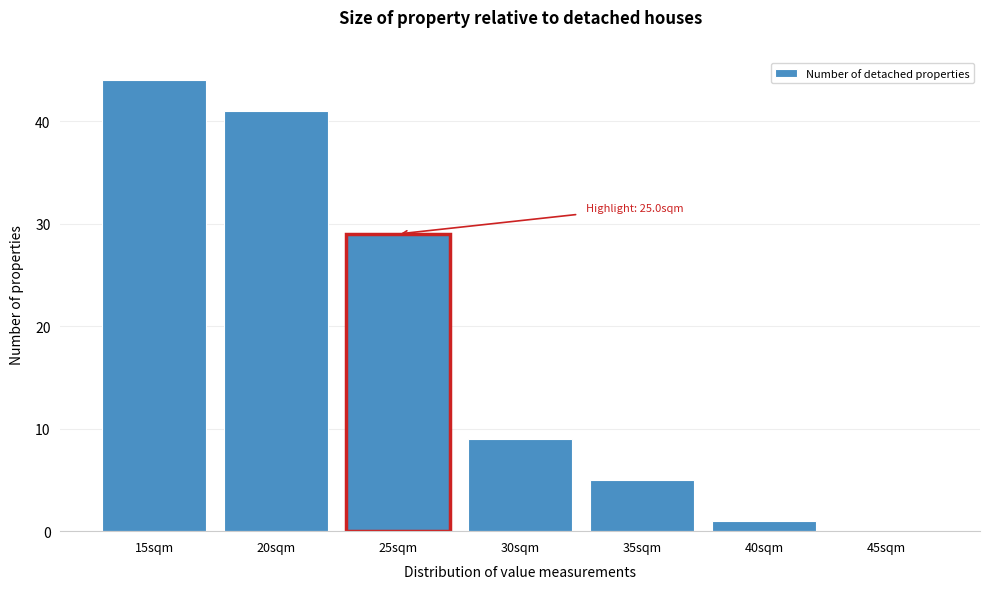

Reading left to right, what are all the values shown in this chart?

15sqm=44	20sqm=41	25sqm=29	30sqm=9	35sqm=5	40sqm=1	45sqm=0